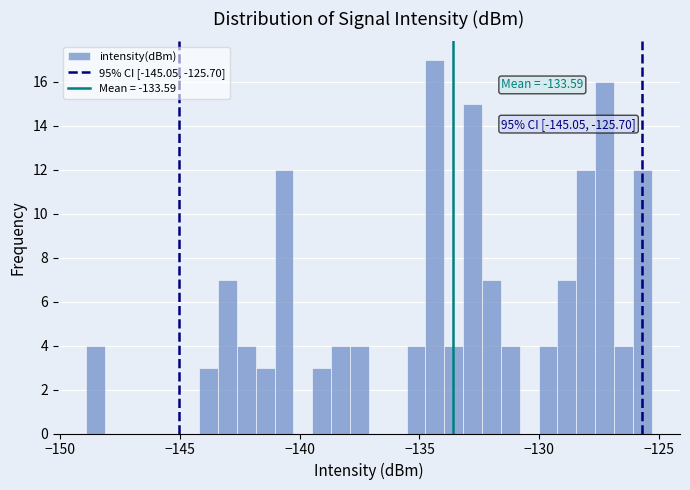

Read against the x-axis, roughly where is the centre of the tallest bar?

-134.5